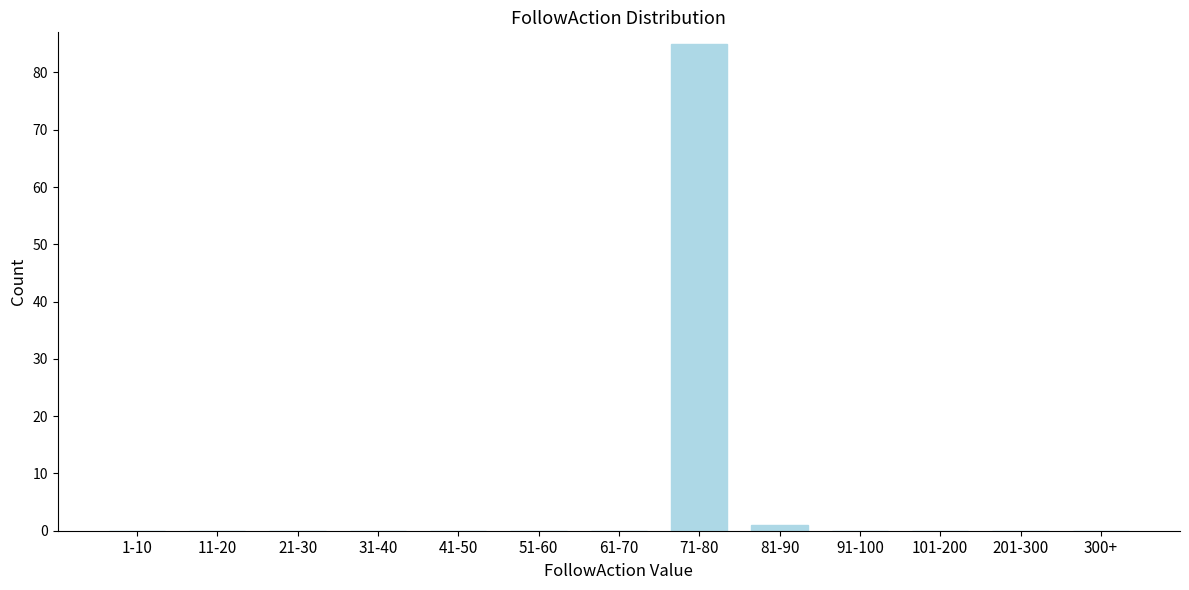

Reading left to right, transcribe all the data shown in this chart.

1-10=0	11-20=0	21-30=0	31-40=0	41-50=0	51-60=0	61-70=0	71-80=85	81-90=1	91-100=0	101-200=0	201-300=0	300+=0